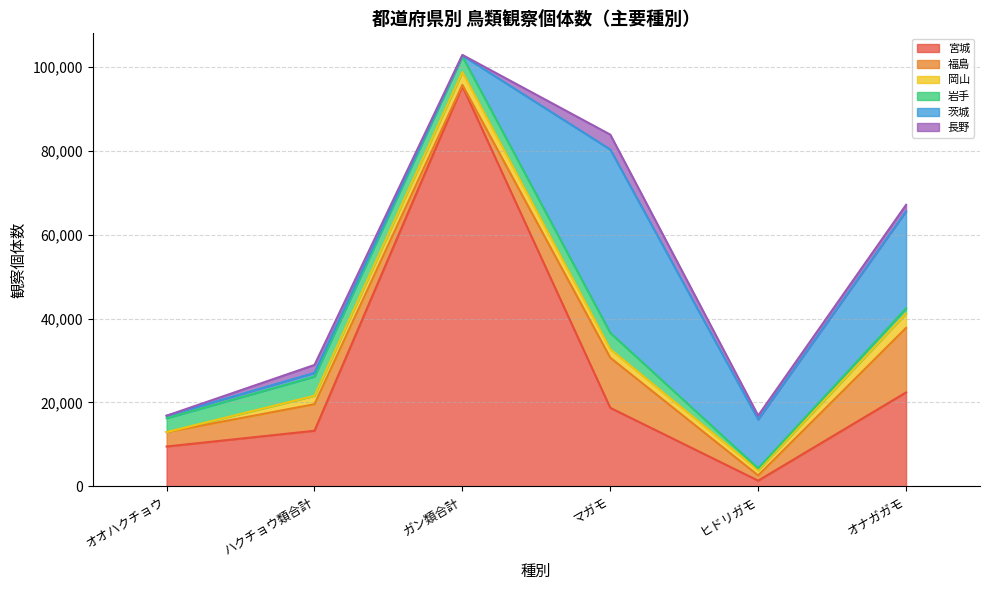

Reading left to right, transcribe all the data shown in this chart.

宮城: オオハクチョウ=9518	ハクチョウ類合計=13268	ガン類合計=95345	マガモ=18728	ヒドリガモ=1383	オナガガモ=22398
福島: オオハクチョウ=3429	ハクチョウ類合計=6323	ガン類合計=301	マガモ=11939	ヒドリガモ=1242	オナガガモ=15368
岡山: オオハクチョウ=0	ハクチョウ類合計=2006	ガン類合計=3050	マガモ=2027	ヒドリガモ=1239	オナガガモ=3430
岩手: オオハクチョウ=3314	ハクチョウ類合計=4569	ガン類合計=3742	マガモ=3885	ヒドリガモ=448	オナガガモ=1230
茨城: オオハクチョウ=595	ハクチョウ類合計=881	ガン類合計=206	マガモ=43677	ヒドリガモ=11631	オナガガモ=23102
長野: オオハクチョウ=0	ハクチョウ類合計=1898	ガン類合計=142	マガモ=3550	ヒドリガモ=946	オナガガモ=1547